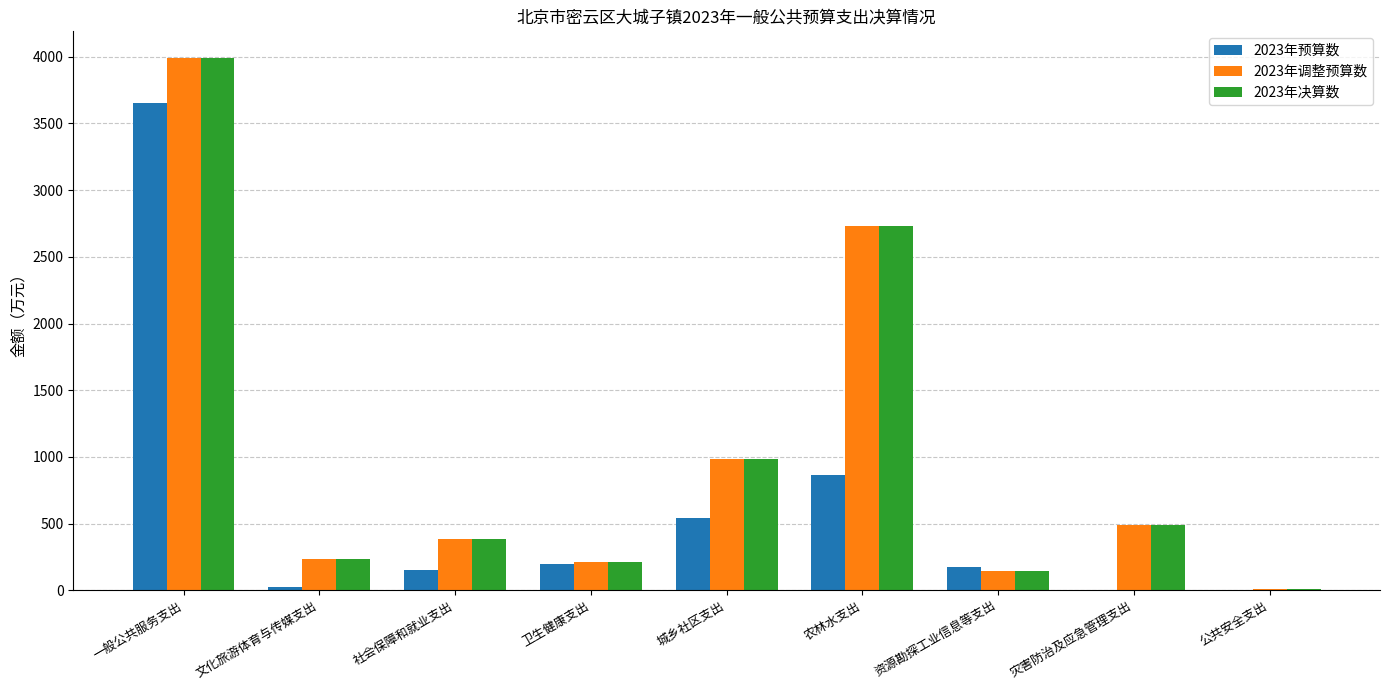

At which label does 2023年调整预算数 reach its peak?

一般公共服务支出